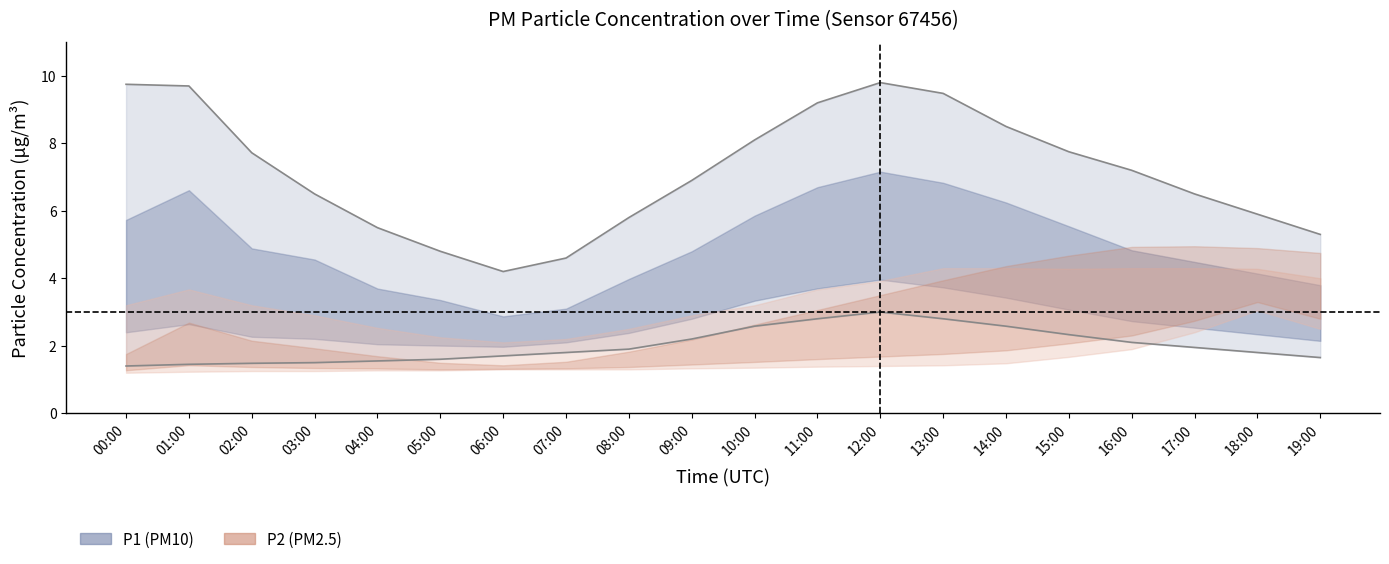

True or false: P1 upper bound and P1 lower bound intersect in this chart.

False